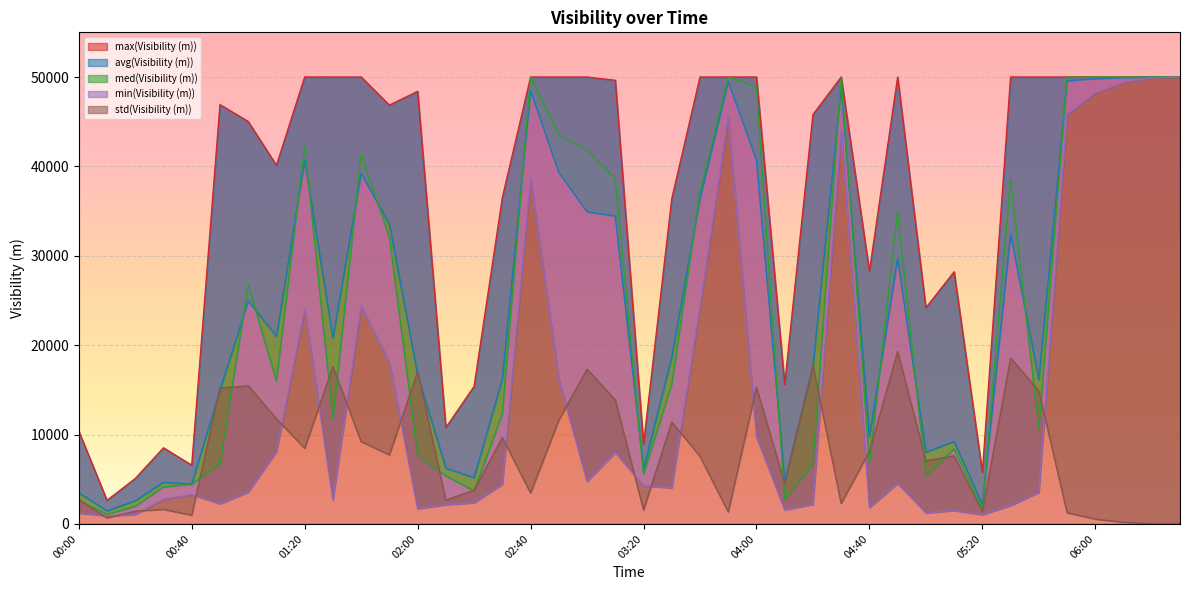

Which has a higher value, 05:00 or 03:00?

03:00